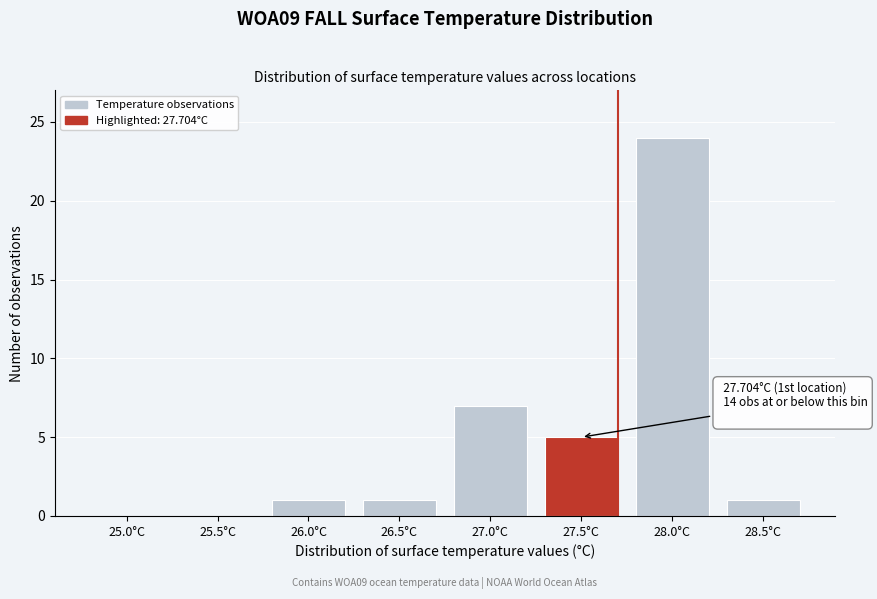

Reading left to right, transcribe all the data shown in this chart.

25.0°C=0	25.5°C=0	26.0°C=1	26.5°C=1	27.0°C=7	27.5°C=5	28.0°C=24	28.5°C=1